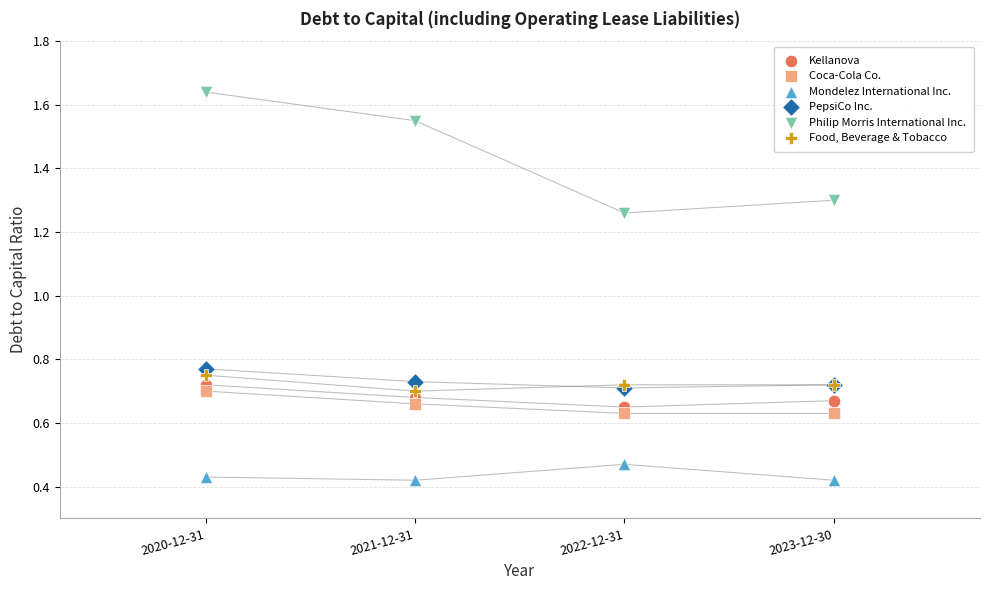

Which series contains the highest Y value?

Philip Morris International Inc.